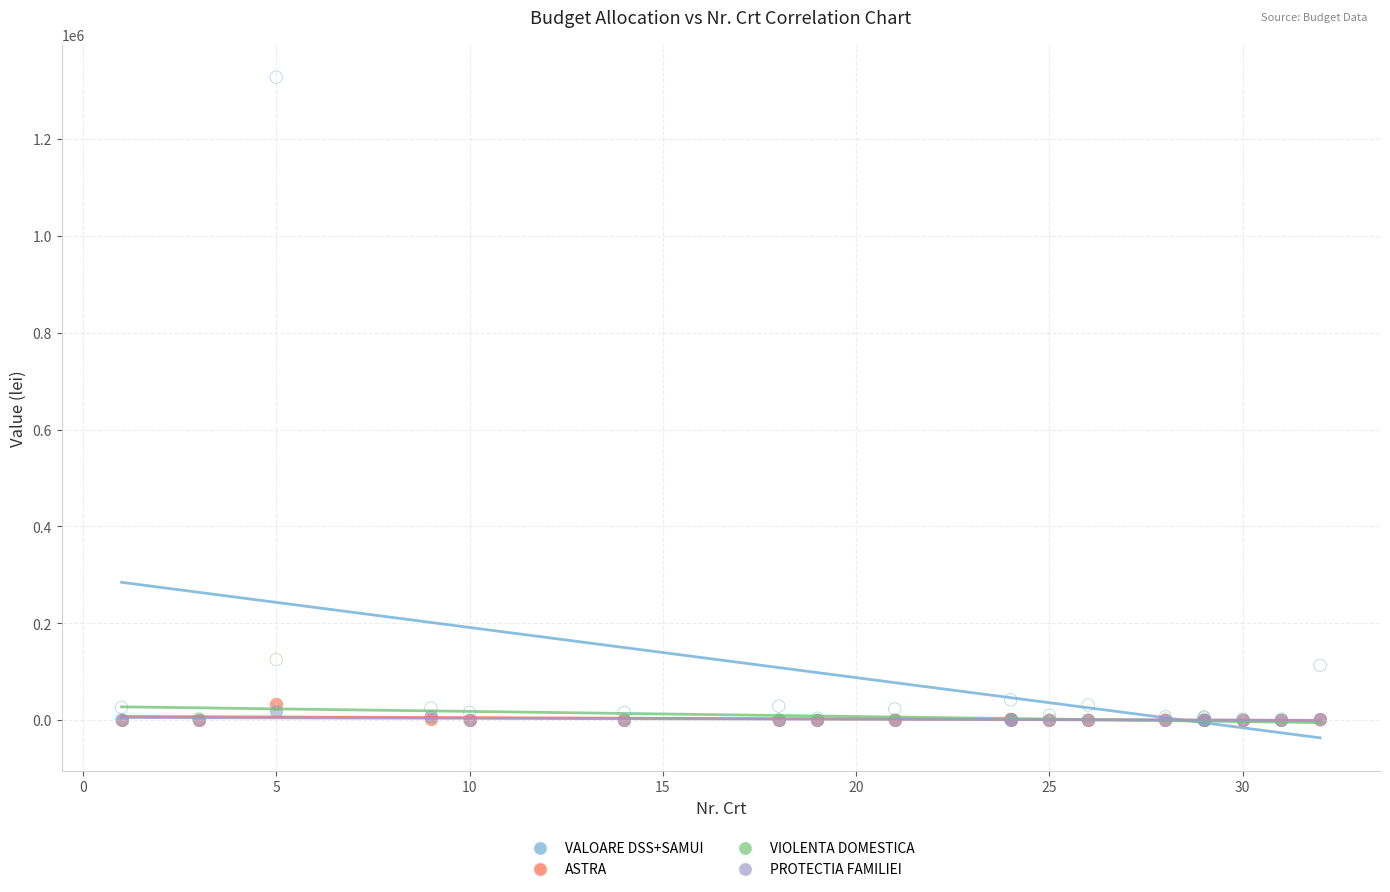

What are all the series names shown in the legend?

VALOARE DSS+SAMUI, ASTRA, VIOLENTA DOMESTICA, PROTECTIA FAMILIEI